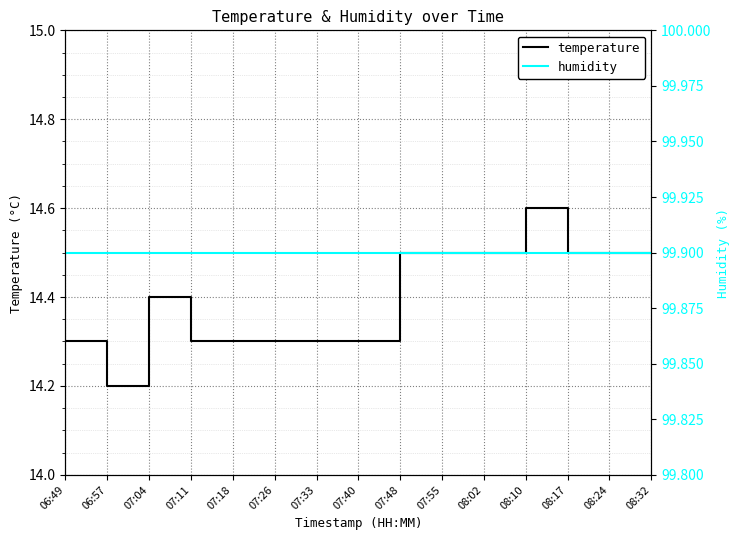

At which label is temperature closest to 14?

06:57